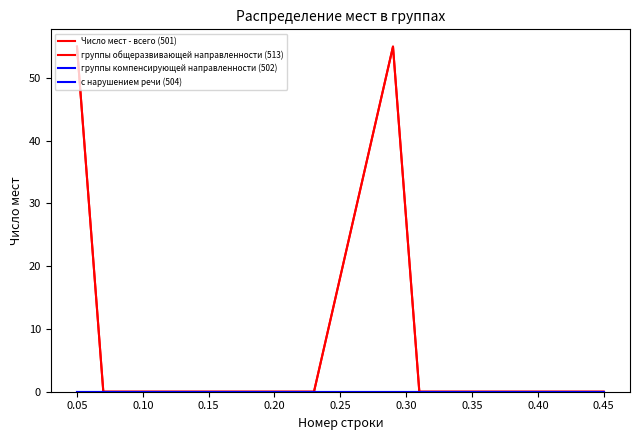

Does the chart display data point markers on the line(s)?

No